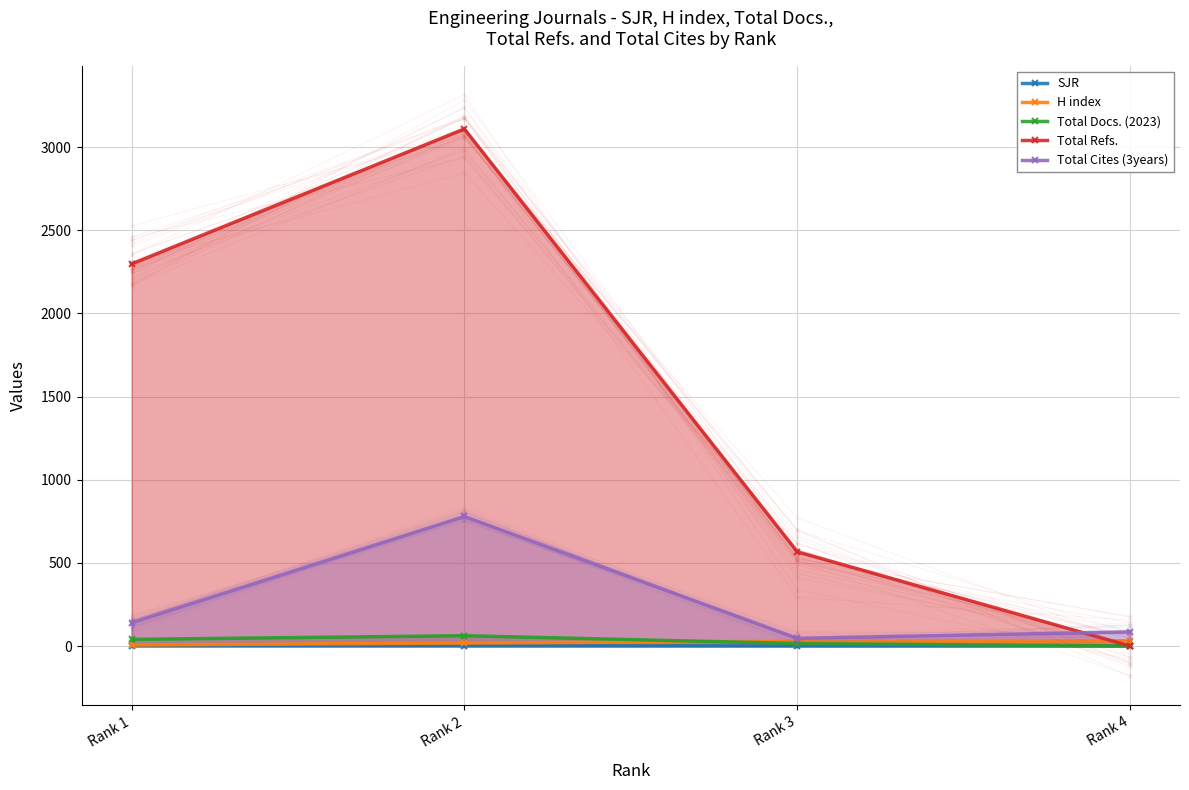

At Rank 4, list the series in order from smallest to largest.

Total Docs. (2023), Total Refs., SJR, H index, Total Cites (3years)